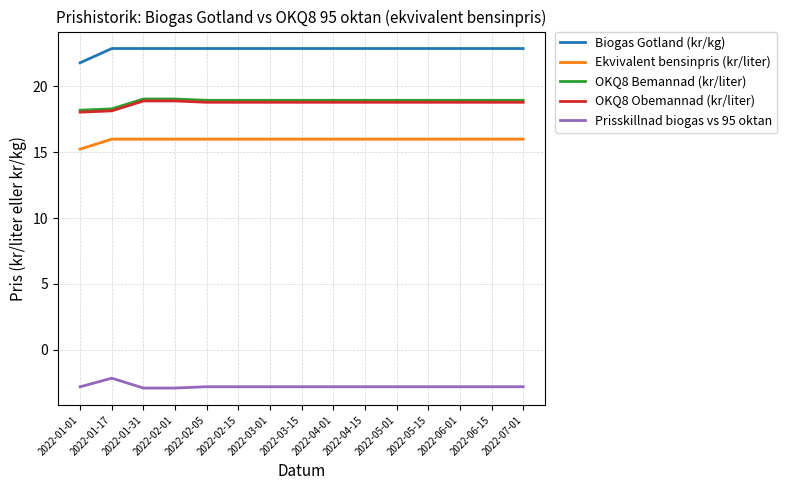

At which label is Biogas Gotland (kr/kg) closest to 22?

2022-01-01